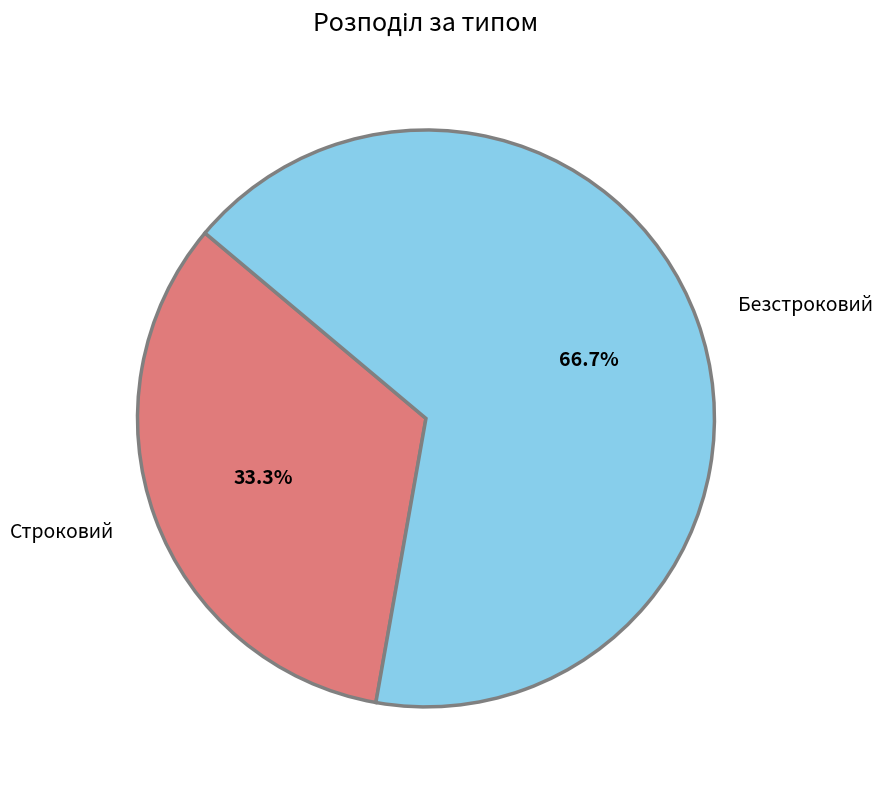

Count the number of slices in the pie.

2